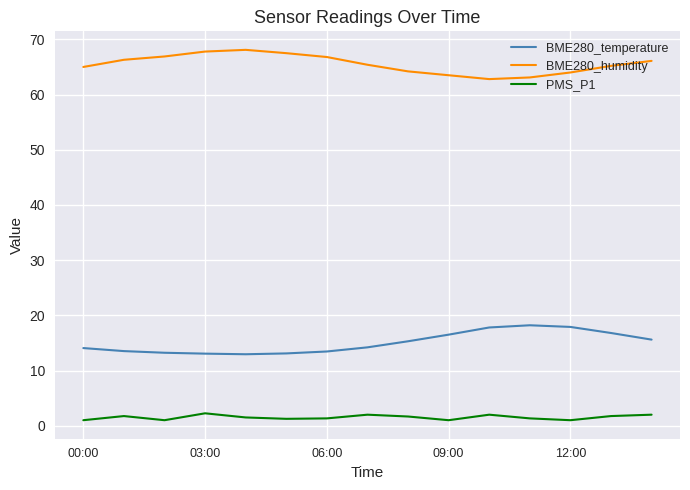

How many lines are shown in the chart?

3